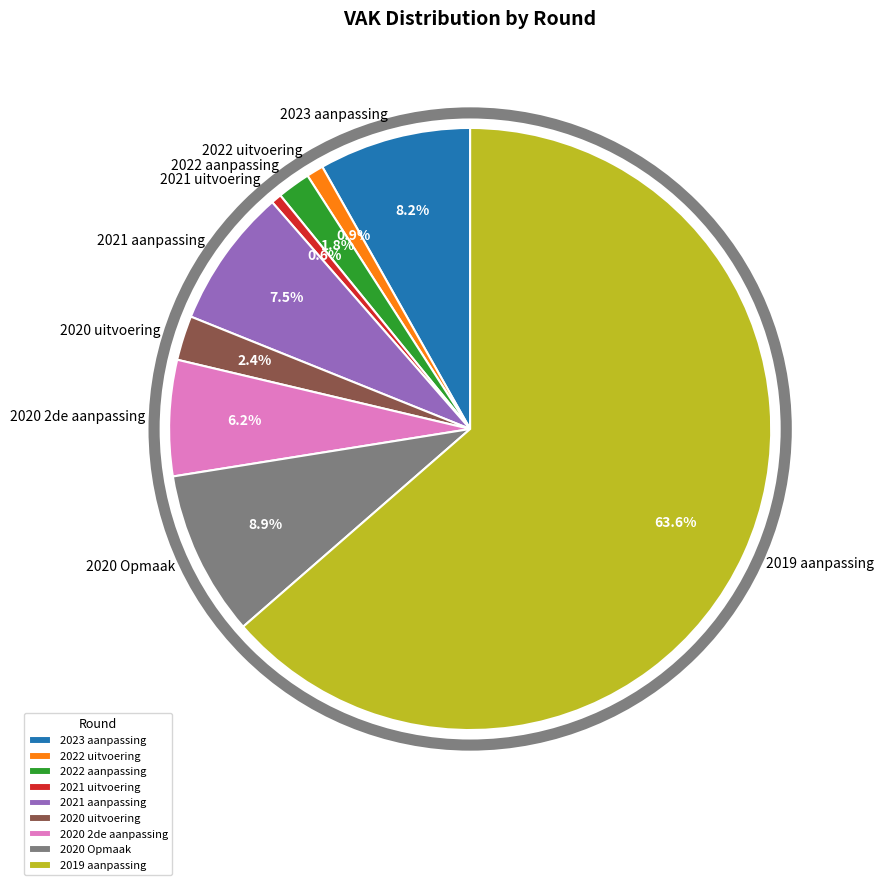

Is it true that 2021 uitvoering is 7% of the pie?

False